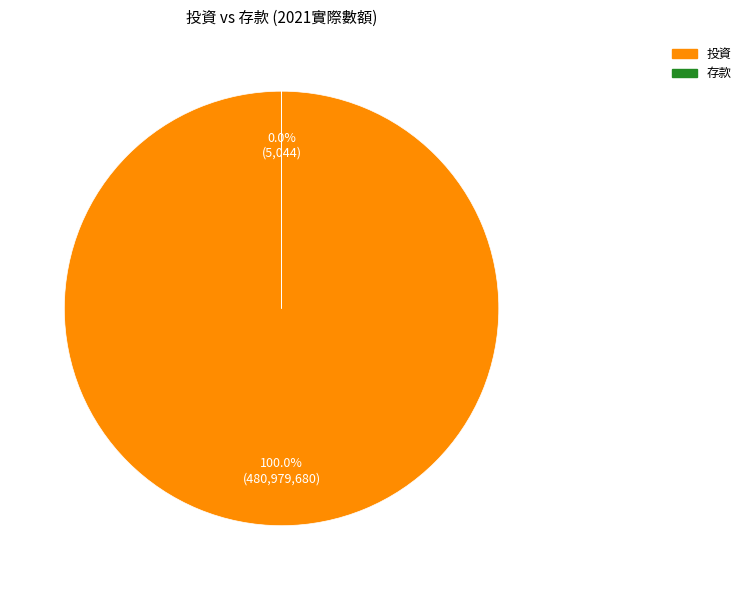

To the nearest percent, what portion does 投資 represent?

100%